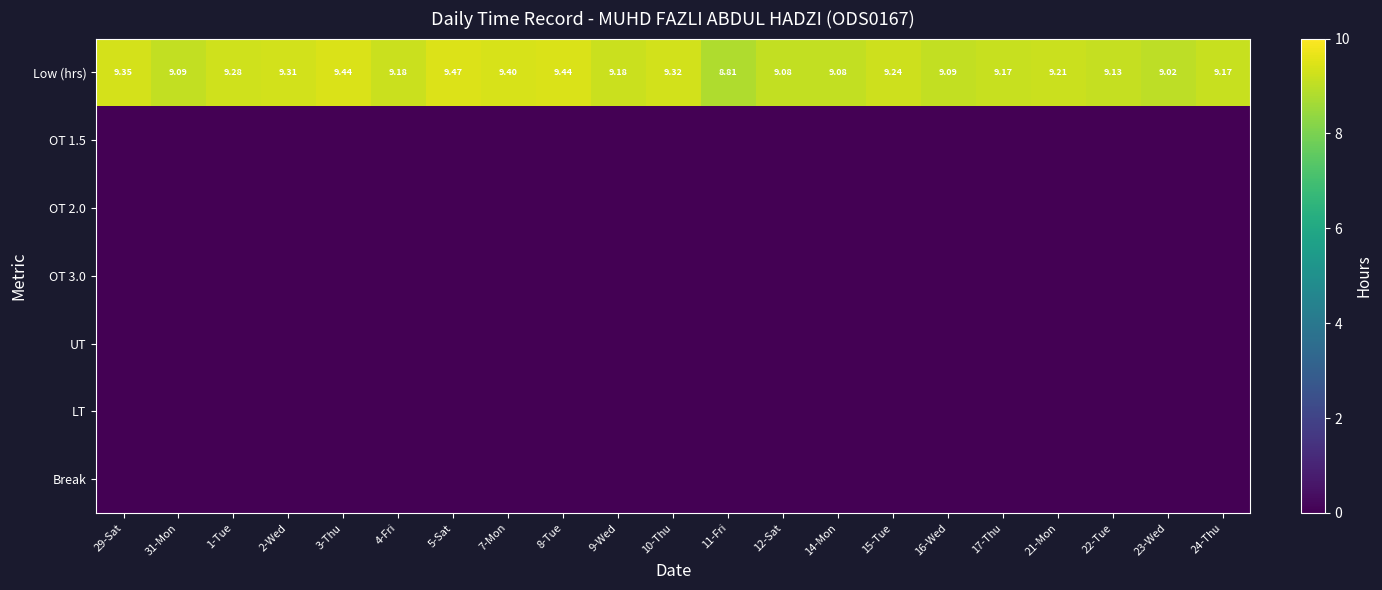

What is the spread (max minus min) of values at 9-Wed?

9.2